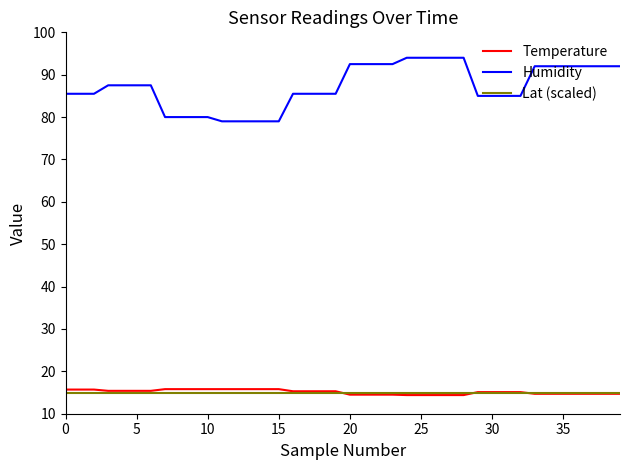

What is the smallest value displayed?

14.4